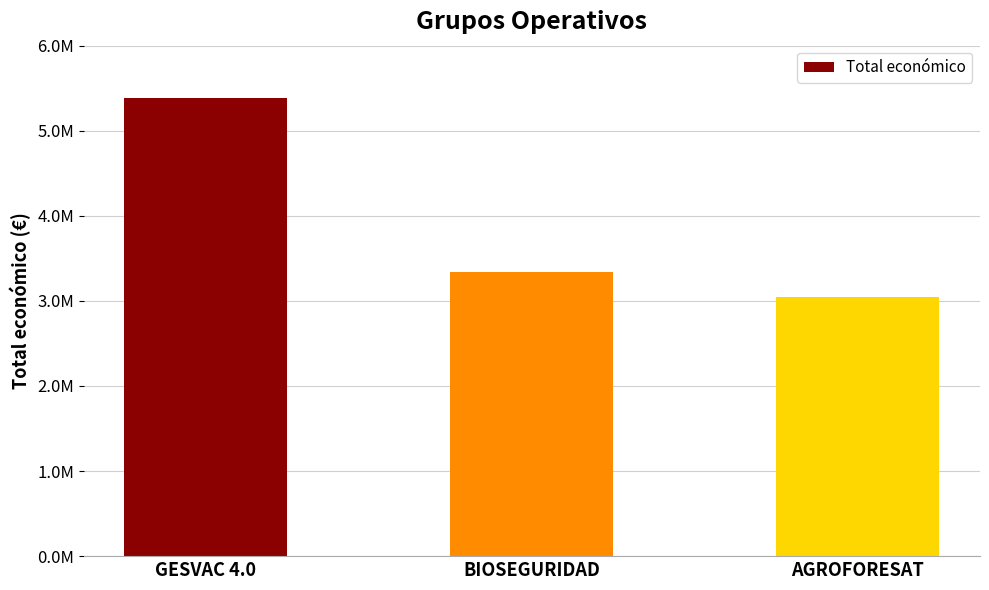

Which label corresponds to the smallest value in the chart?

AGROFORESAT